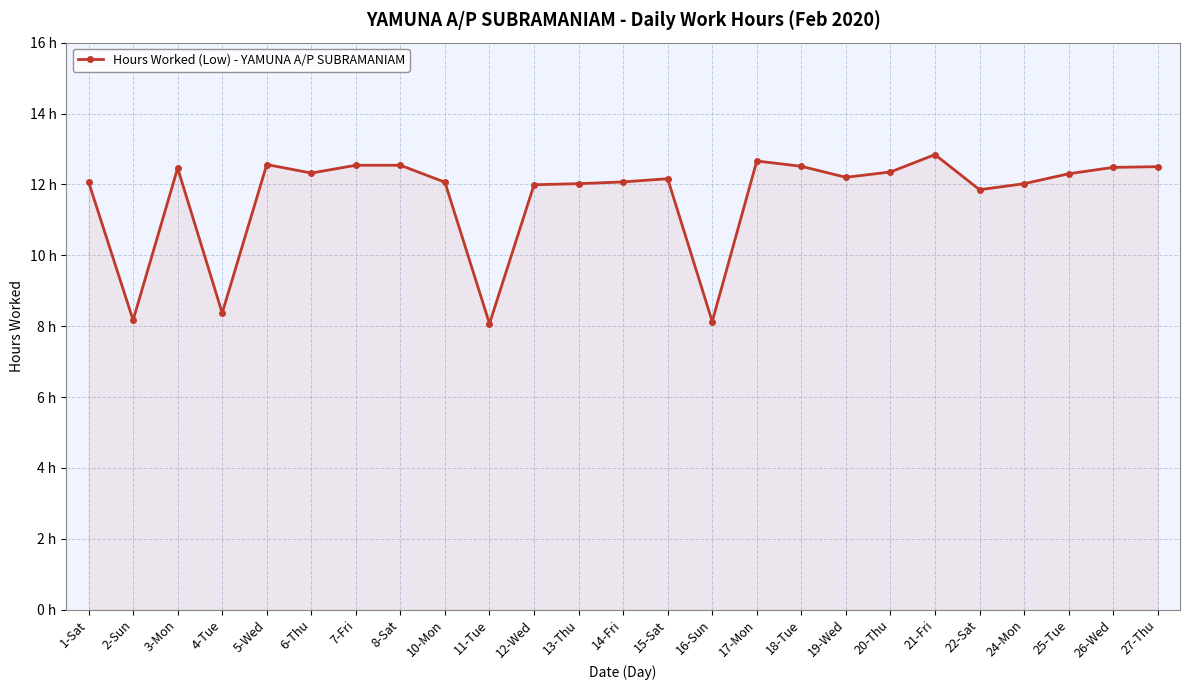

What position from the left is 4-Tue?

4